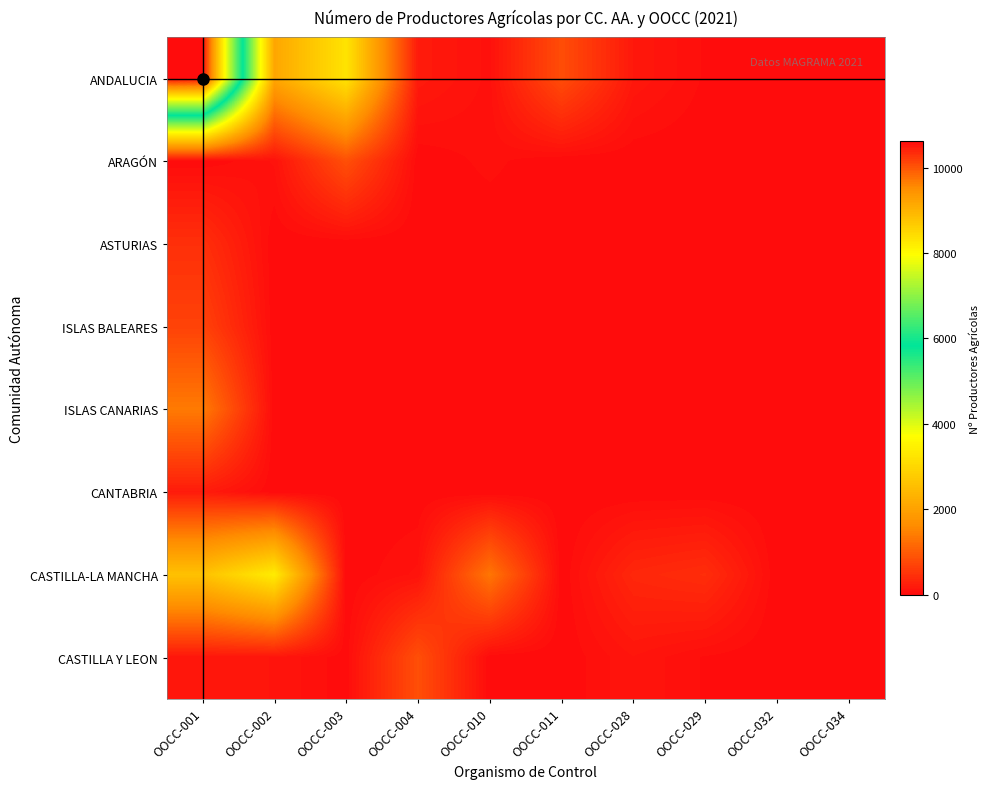

Reading right to left, what are all the values shown in this chart?

ANDALUCIA: OOCC-034=3	OOCC-032=2	OOCC-029=33	OOCC-028=161	OOCC-011=817	OOCC-010=69	OOCC-004=189	OOCC-003=3222	OOCC-002=2094	OOCC-001=10614
ARAGÓN: OOCC-034=0	OOCC-032=0	OOCC-029=0	OOCC-028=0	OOCC-011=0	OOCC-010=56	OOCC-004=4	OOCC-003=848	OOCC-002=89	OOCC-001=3
ASTURIAS: OOCC-034=0	OOCC-032=0	OOCC-029=0	OOCC-028=0	OOCC-011=0	OOCC-010=0	OOCC-004=0	OOCC-003=0	OOCC-002=0	OOCC-001=448
ISLAS BALEARES: OOCC-034=0	OOCC-032=0	OOCC-029=0	OOCC-028=0	OOCC-011=0	OOCC-010=0	OOCC-004=0	OOCC-003=0	OOCC-002=0	OOCC-001=684
ISLAS CANARIAS: OOCC-034=0	OOCC-032=0	OOCC-029=0	OOCC-028=0	OOCC-011=0	OOCC-010=0	OOCC-004=0	OOCC-003=0	OOCC-002=0	OOCC-001=1384
CANTABRIA: OOCC-034=0	OOCC-032=0	OOCC-029=0	OOCC-028=0	OOCC-011=0	OOCC-010=0	OOCC-004=0	OOCC-003=0	OOCC-002=0	OOCC-001=201
CASTILLA-LA MANCHA: OOCC-034=0	OOCC-032=0	OOCC-029=422	OOCC-028=348	OOCC-011=1	OOCC-010=1322	OOCC-004=95	OOCC-003=1	OOCC-002=3377	OOCC-001=2593
CASTILLA Y LEON: OOCC-034=0	OOCC-032=0	OOCC-029=35	OOCC-028=121	OOCC-011=1	OOCC-010=1	OOCC-004=837	OOCC-003=13	OOCC-002=123	OOCC-001=141